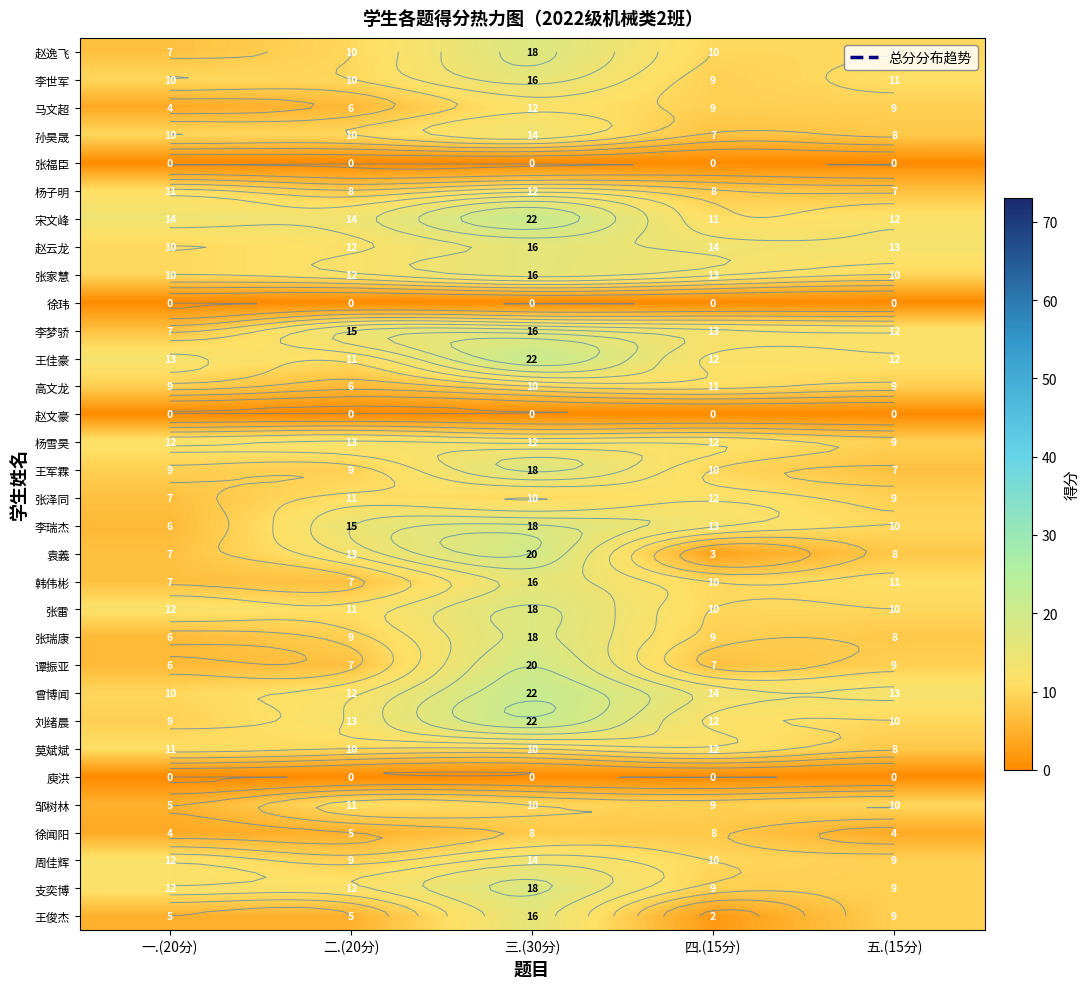

At which label is 徐闻阳 closest to 6?

二.(20分)